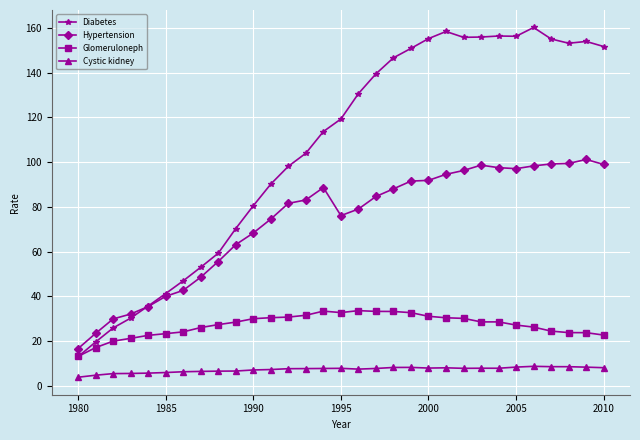

Count the number of data series in this chart.

4